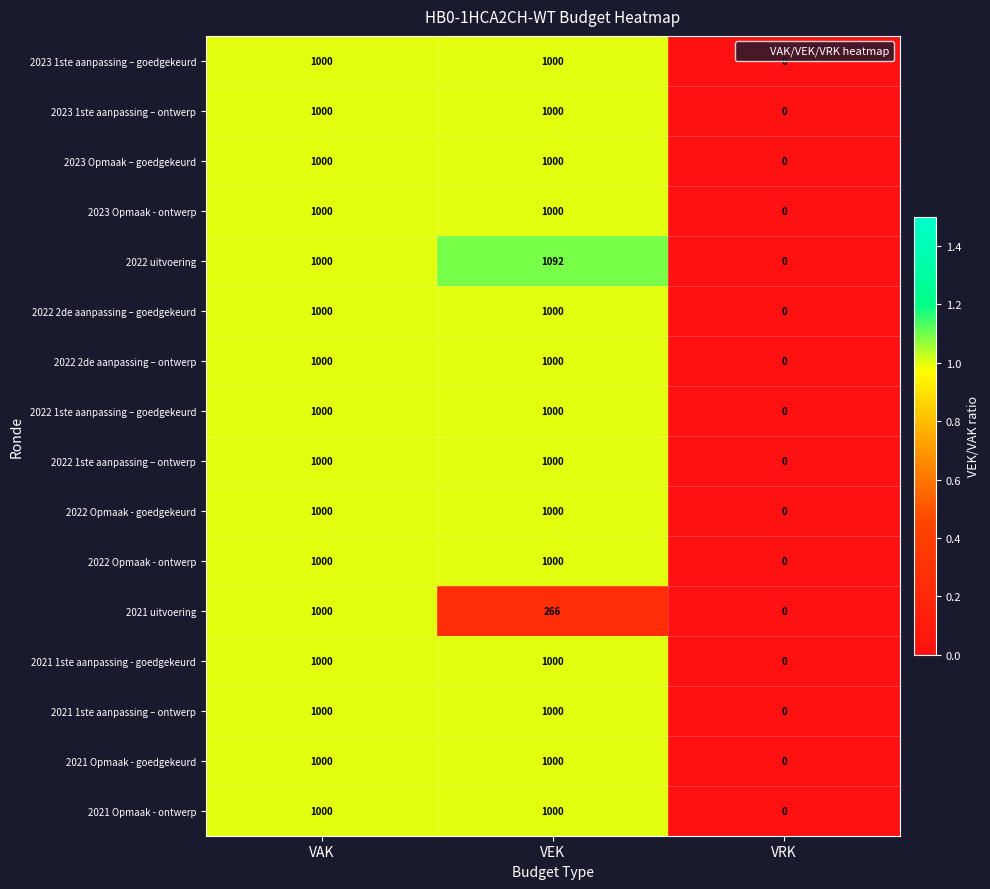

True or false: 2023 Opmaak – goedgekeurd has a value of 1769 at VAK.

False